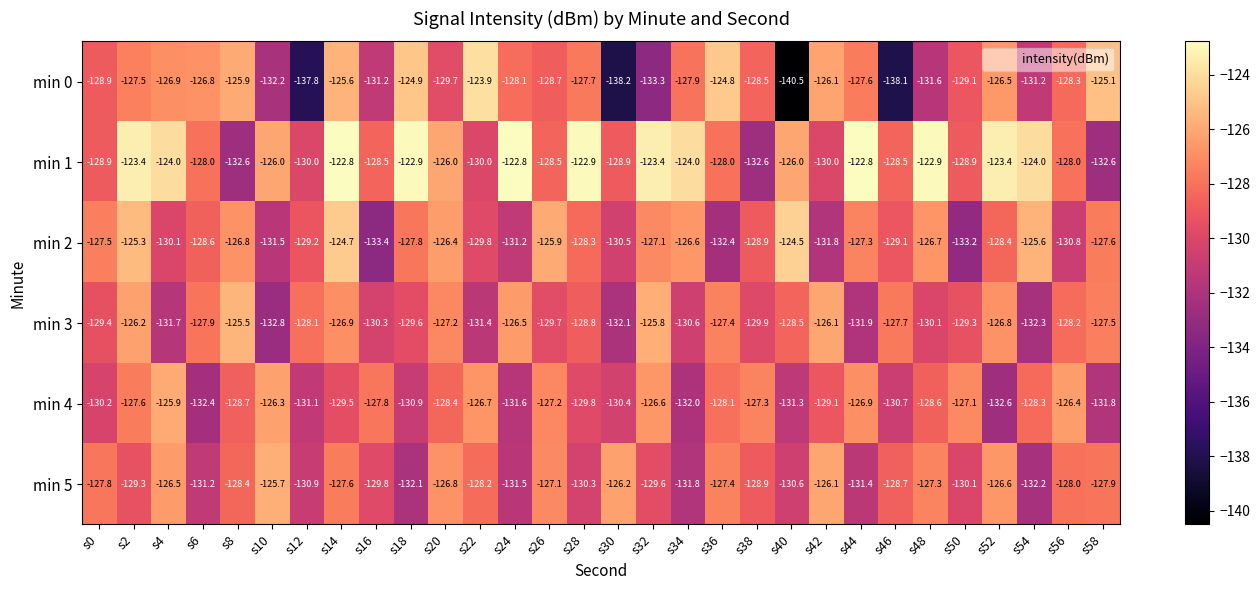

What is the difference between the second highest and second lowest values in the min 5 series?

6.0